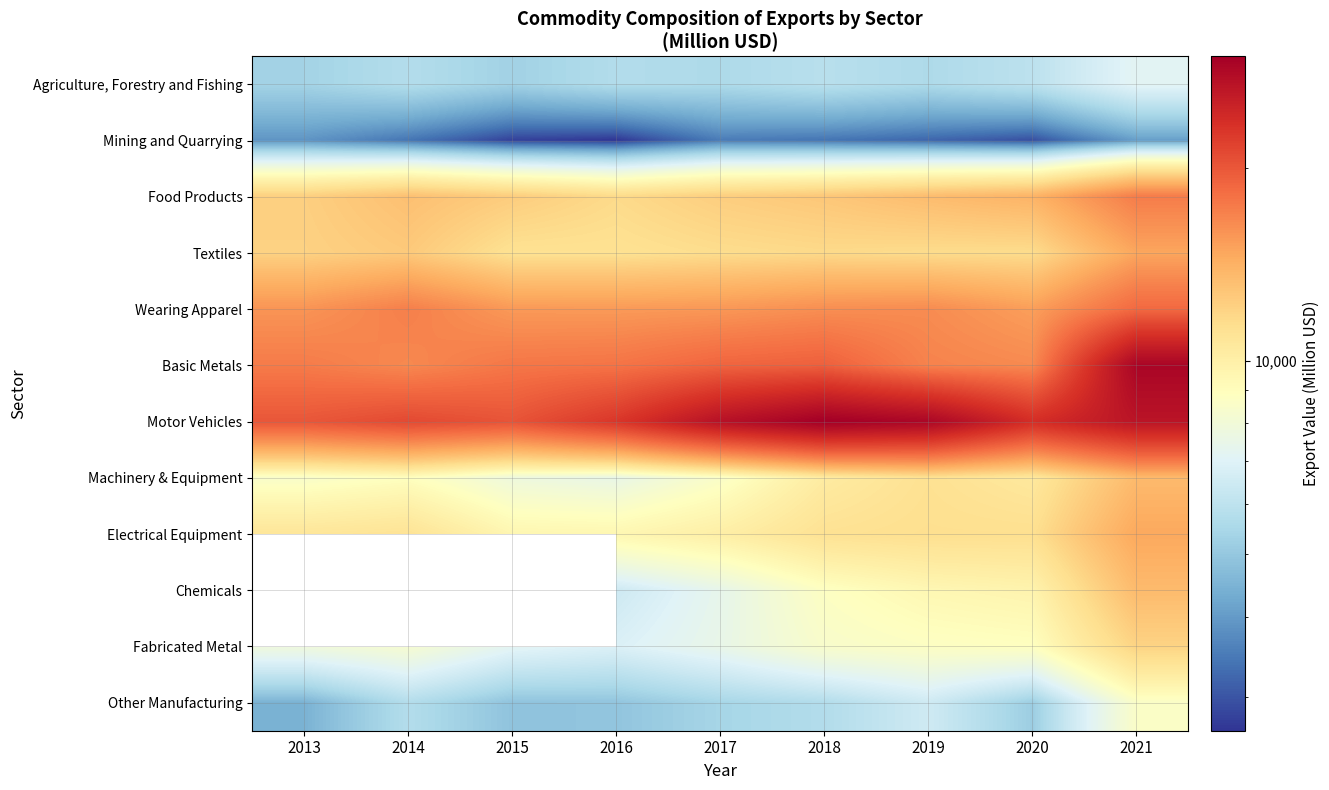

Which series has the largest total across all categories?

Motor Vehicles